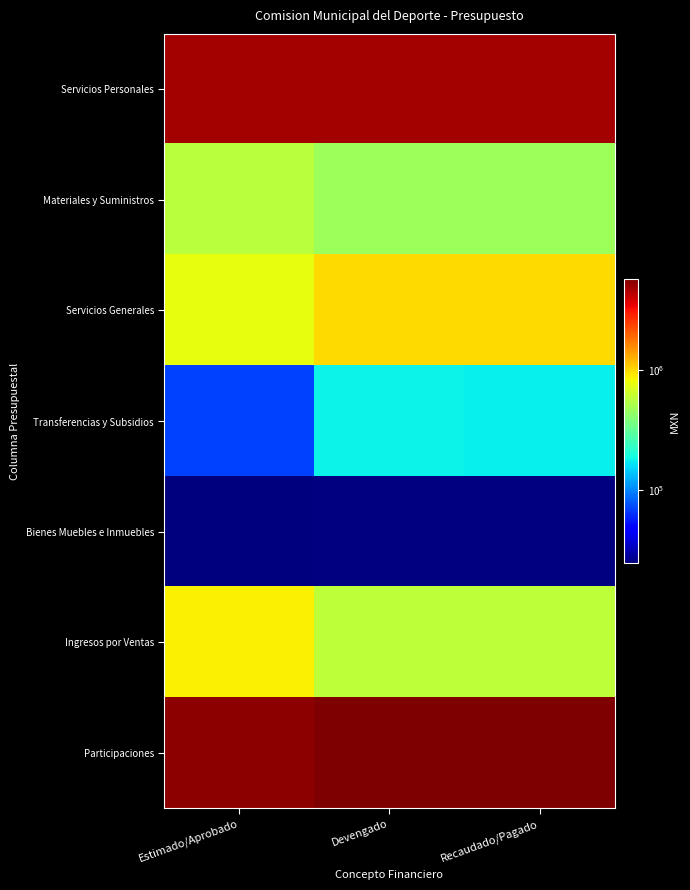

At Devengado, list the series in order from largest to smallest.

Participaciones, Servicios Personales, Servicios Generales, Ingresos por Ventas, Materiales y Suministros, Transferencias y Subsidios, Bienes Muebles e Inmuebles